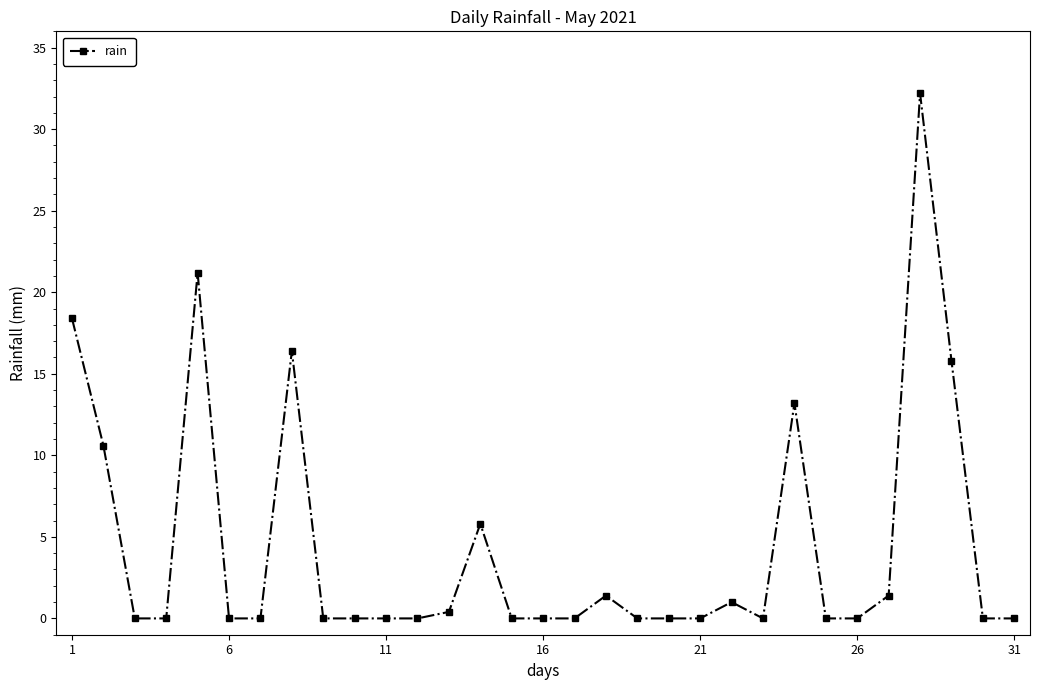

True or false: the data has more than 1 interior local peaks.

True